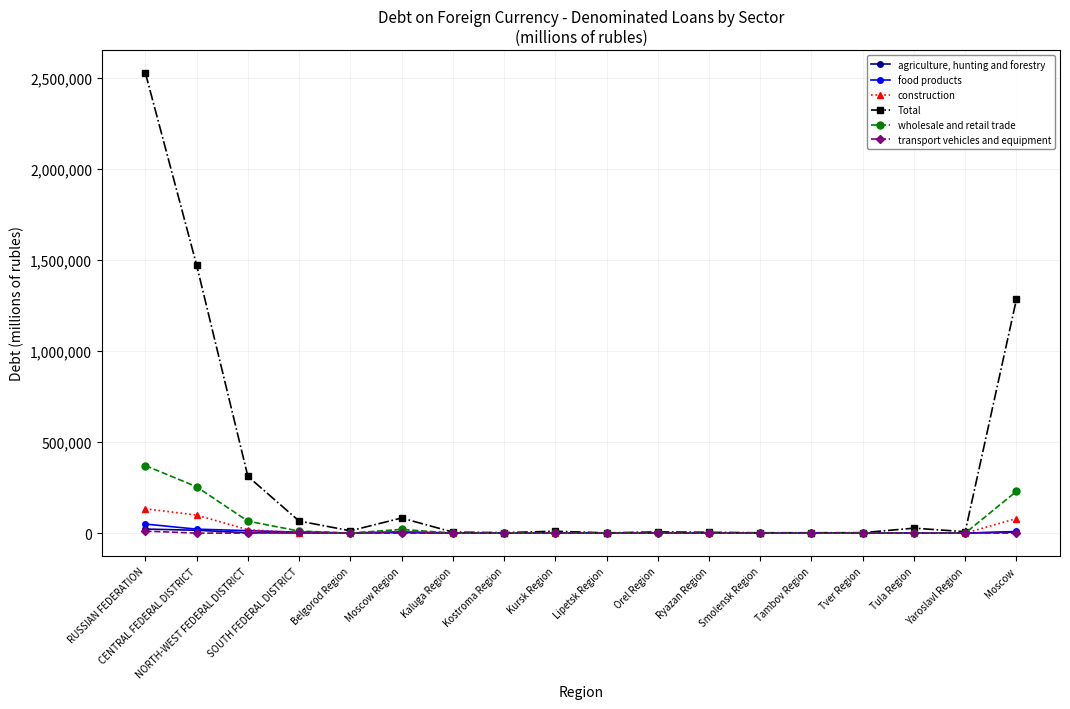

What is the average value of the Total series?

323672